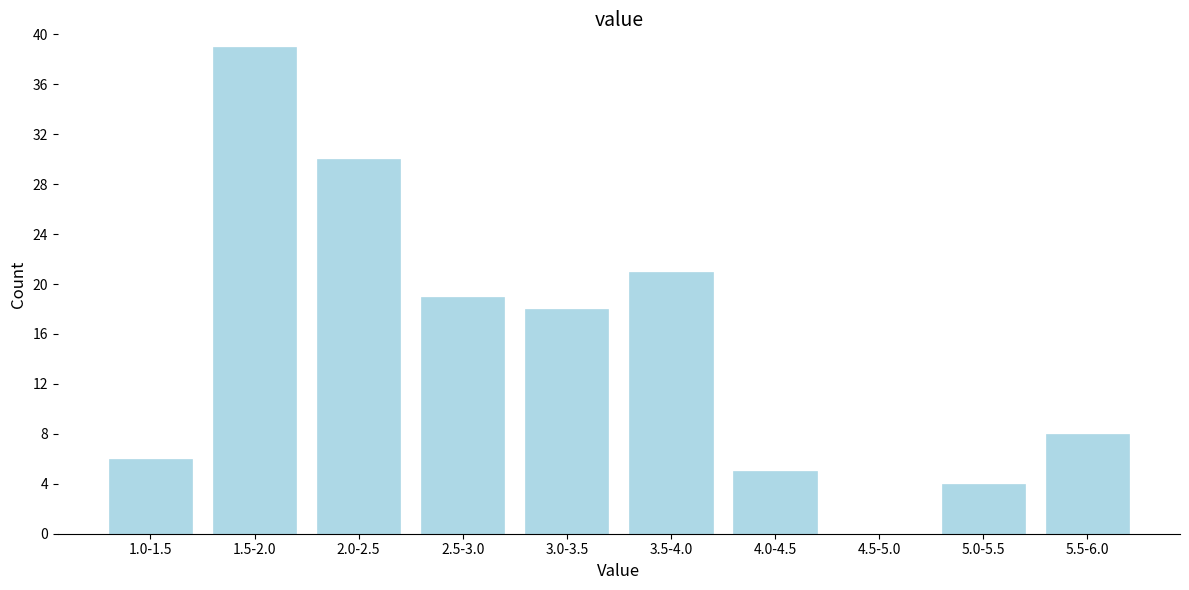

Reading left to right, transcribe all the data shown in this chart.

1.0-1.5=6	1.5-2.0=39	2.0-2.5=30	2.5-3.0=19	3.0-3.5=18	3.5-4.0=21	4.0-4.5=5	4.5-5.0=0	5.0-5.5=4	5.5-6.0=8